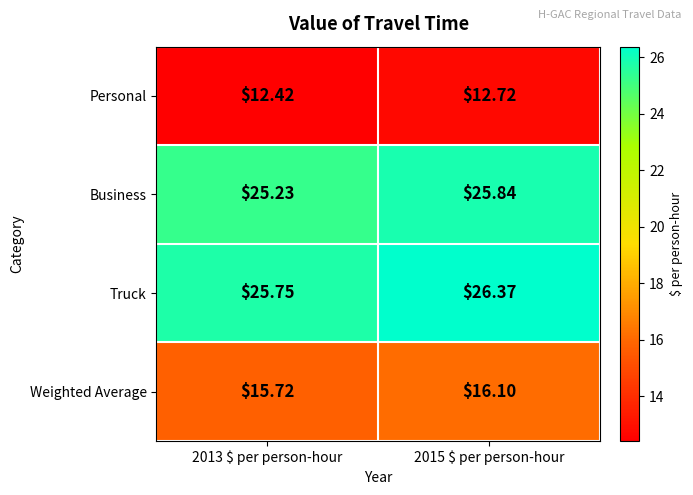

List the series in order of their peak value, lowest first.

Personal, Weighted Average, Business, Truck